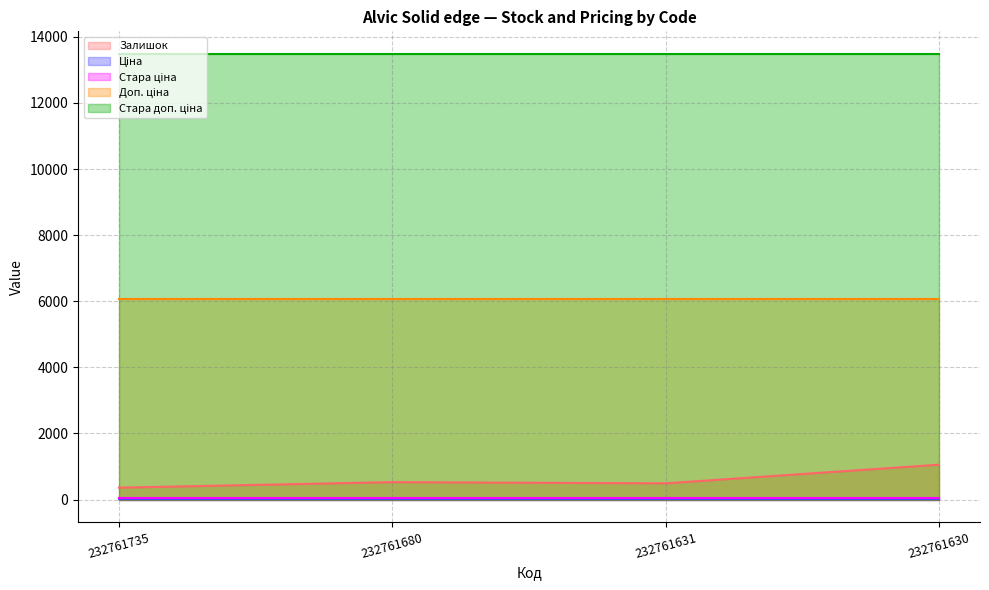

Between 232761735 and 232761631, which series saw the biggest shift?

Залишок